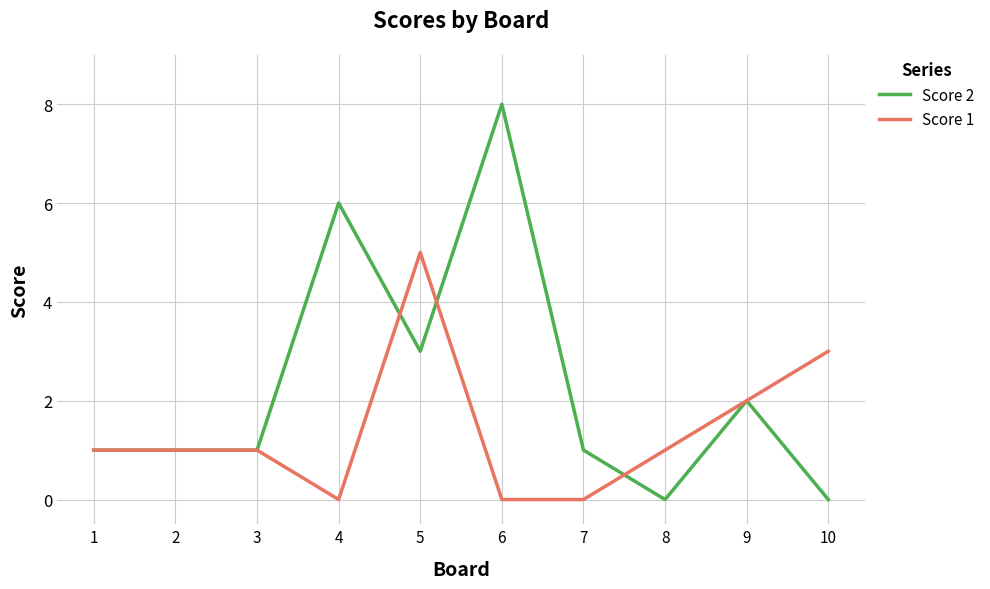

Is it true that Score 2 equals 1 at 2?

True